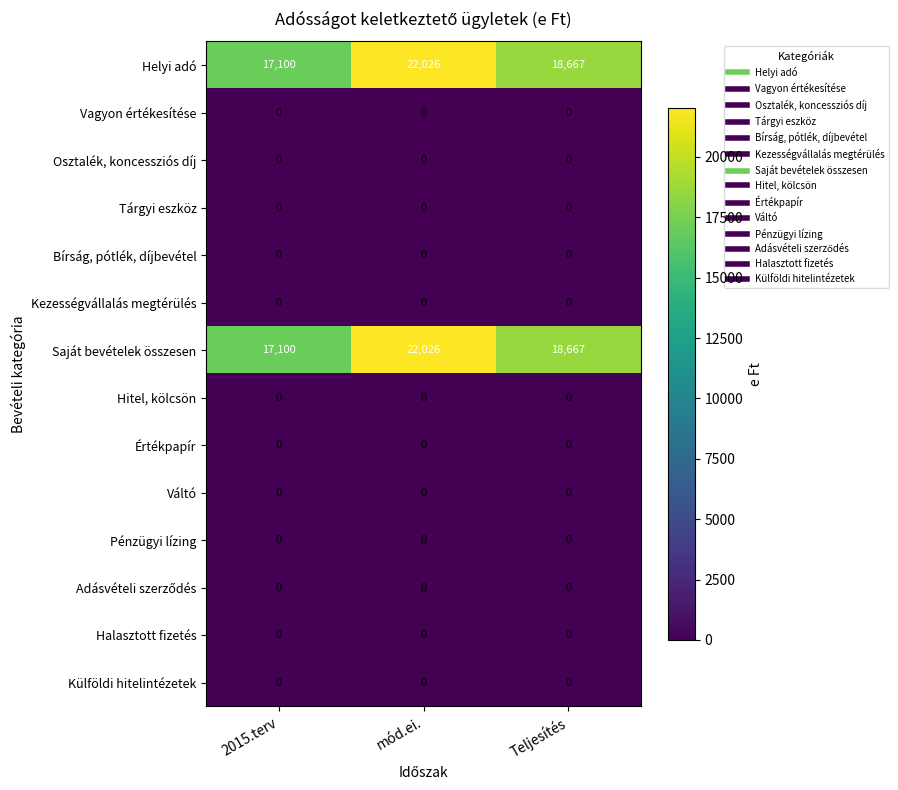

The Pénzügyi lízing series shows 0 at mód.ei.. True or false?

True